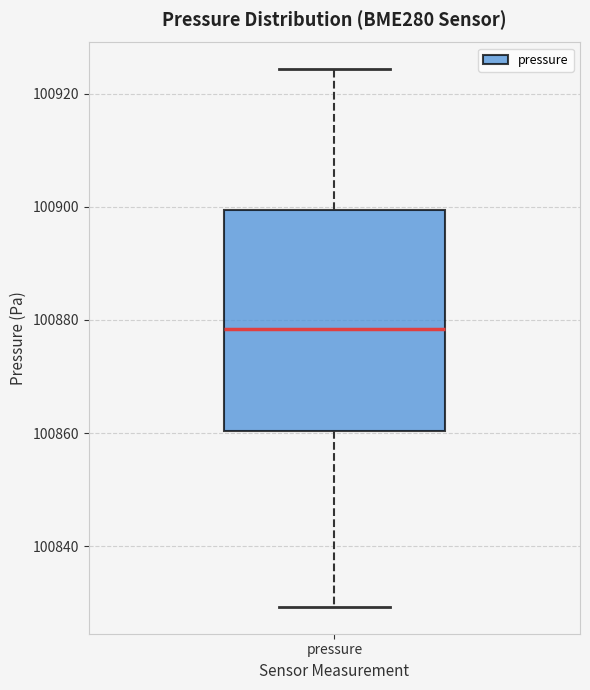

Where does the lower whisker of the box for pressure end on the y-axis? The values are not printed on the chart, so give them approximately, as read against the axis.

100830